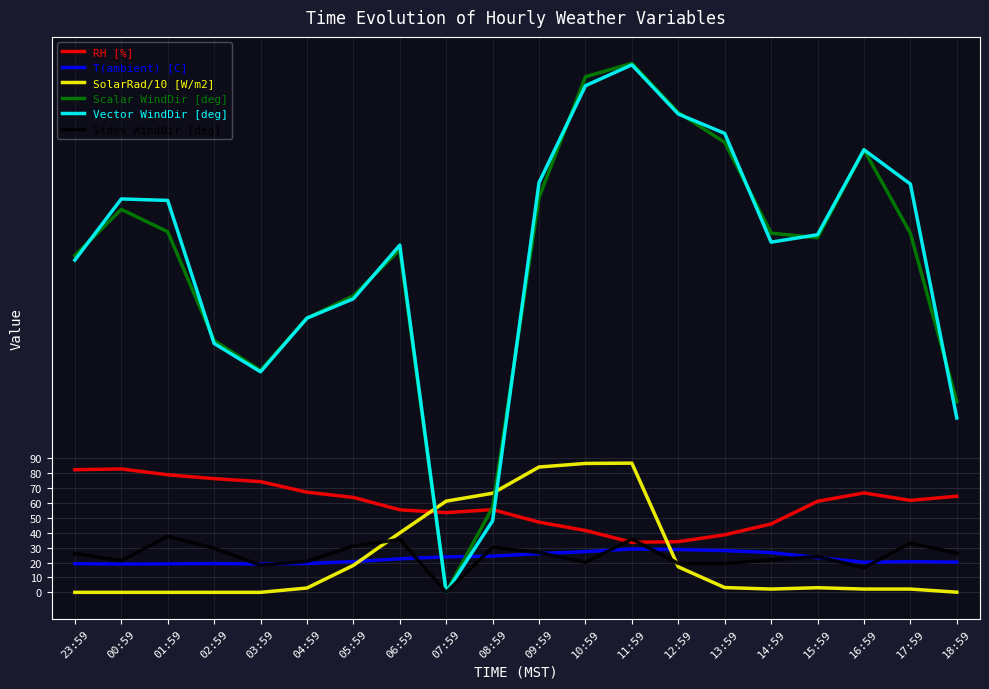

Is the value of SolarRad/10 [W/m2] at 08:59 greater than the value of Stdev WindDir [deg] at 17:59?

Yes